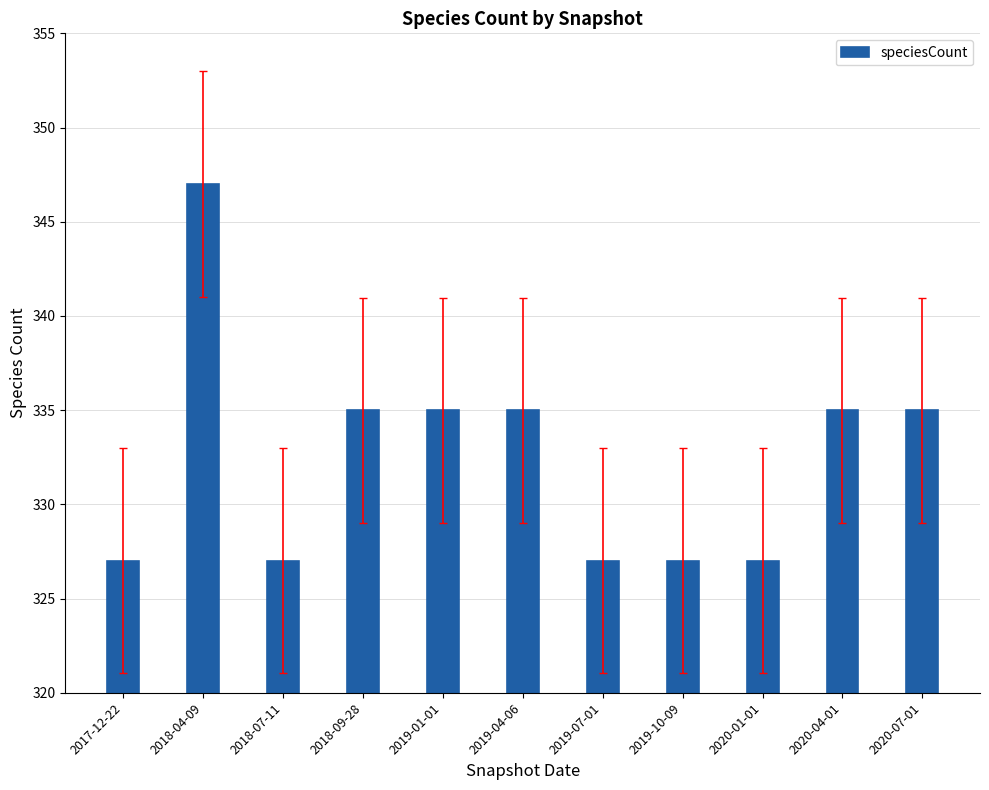

What is the average value?

332